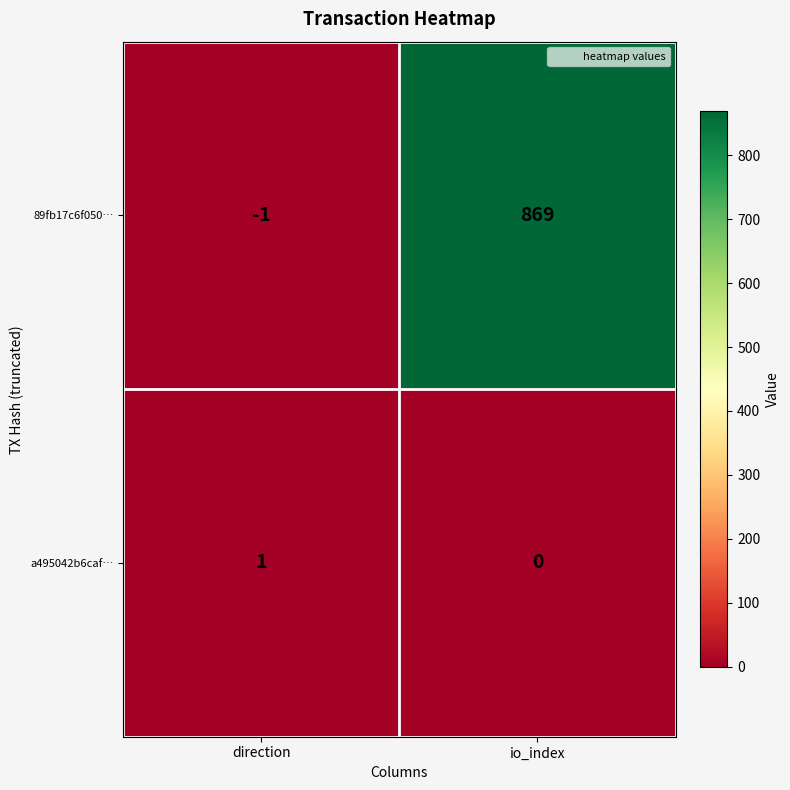

Which series has the largest total across all categories?

89fb17c6f050…